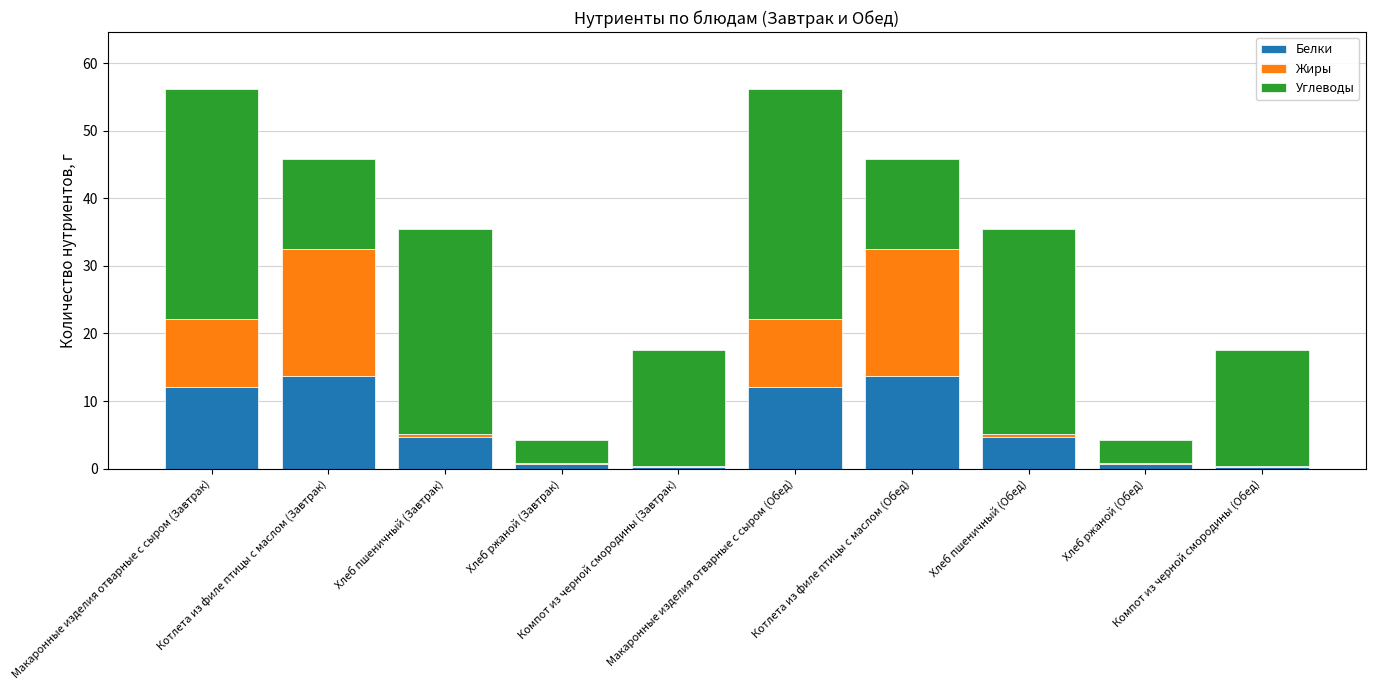

What is the highest value of the Белки series?

13.6